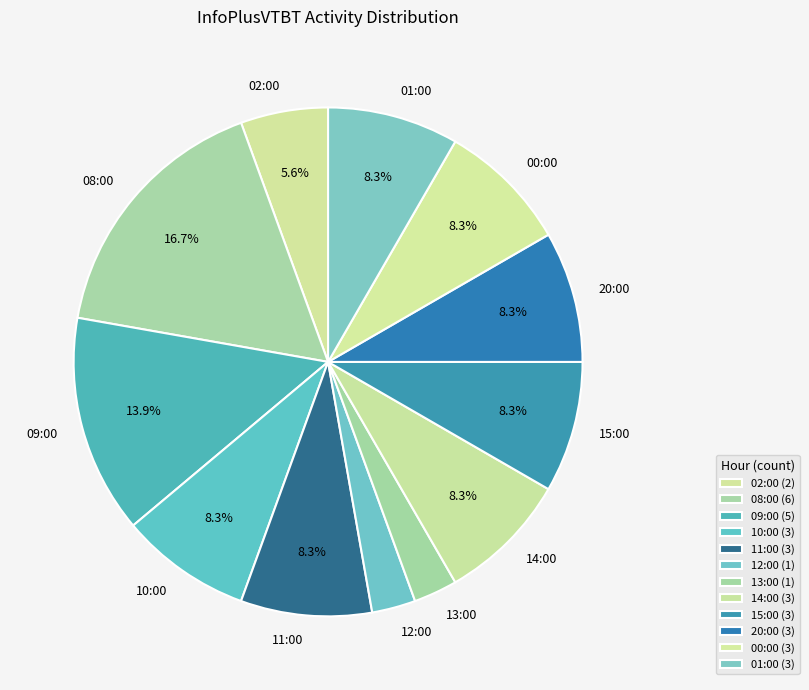

Is it true that 08:00 is 17% of the pie?

True